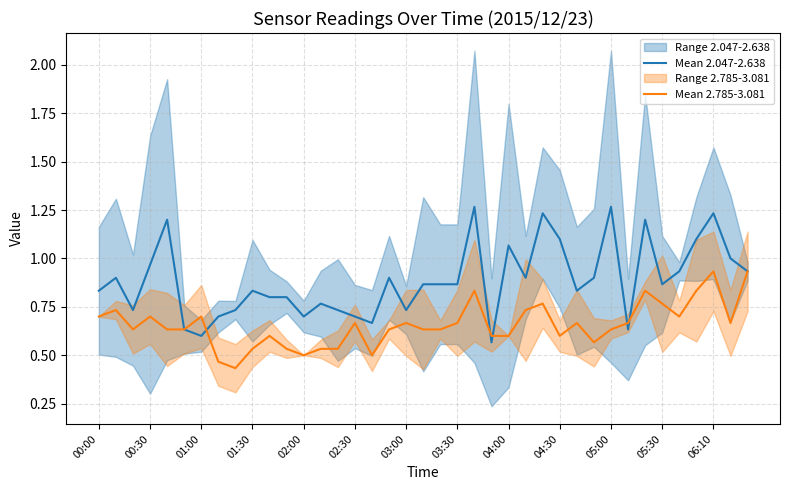

Is the value of Mean 2.785-3.081 at 00:30 greater than the value of Mean 2.047-2.638 at 01:30?

No